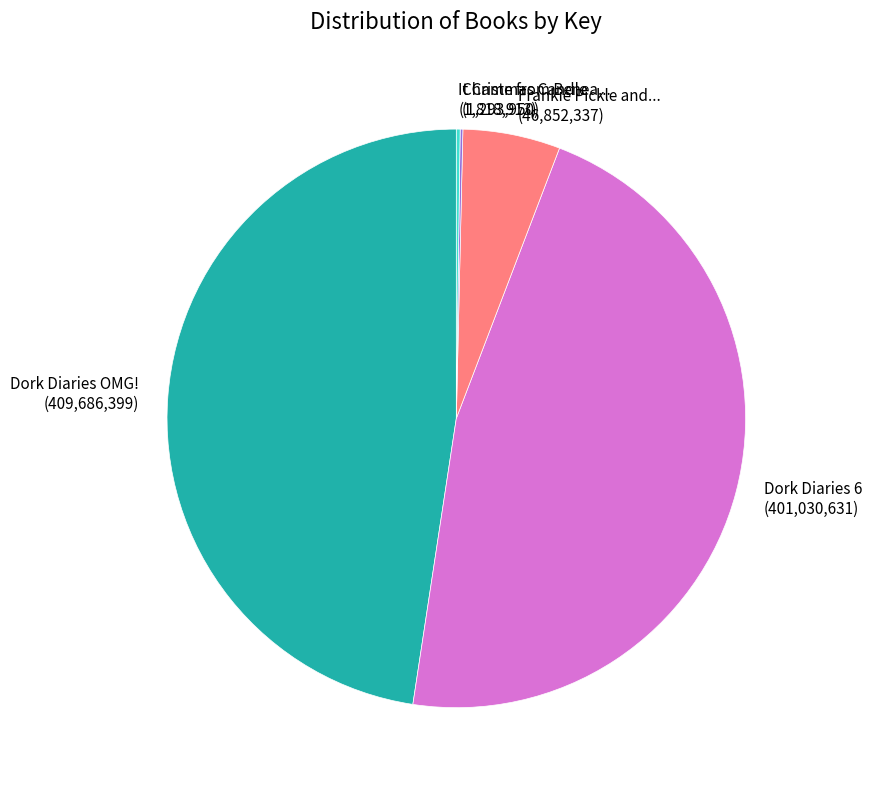

Does any single category account for the majority?

No